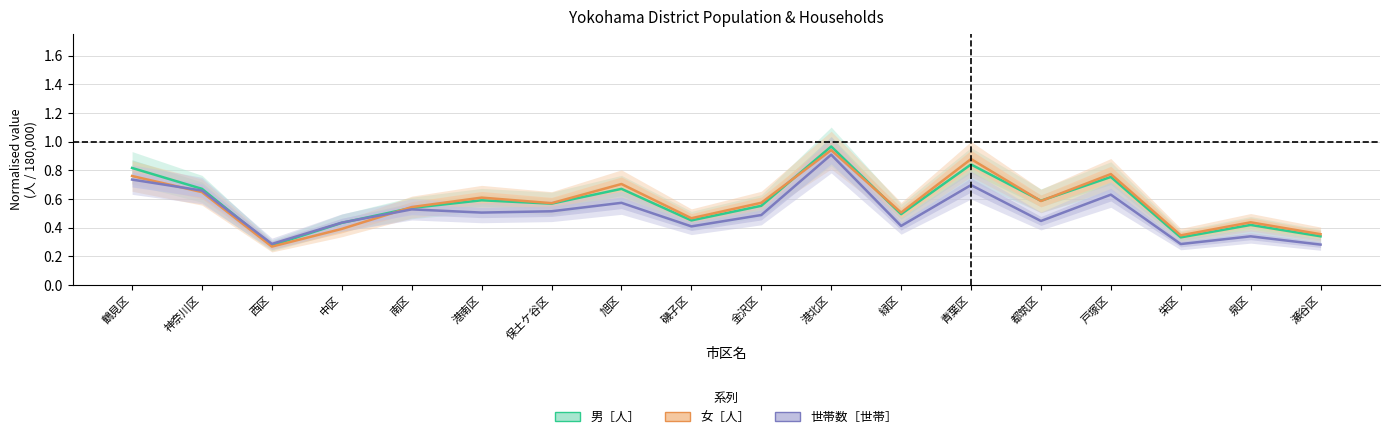

At which category does 世帯数［世帯］ reach its first local peak?

南区